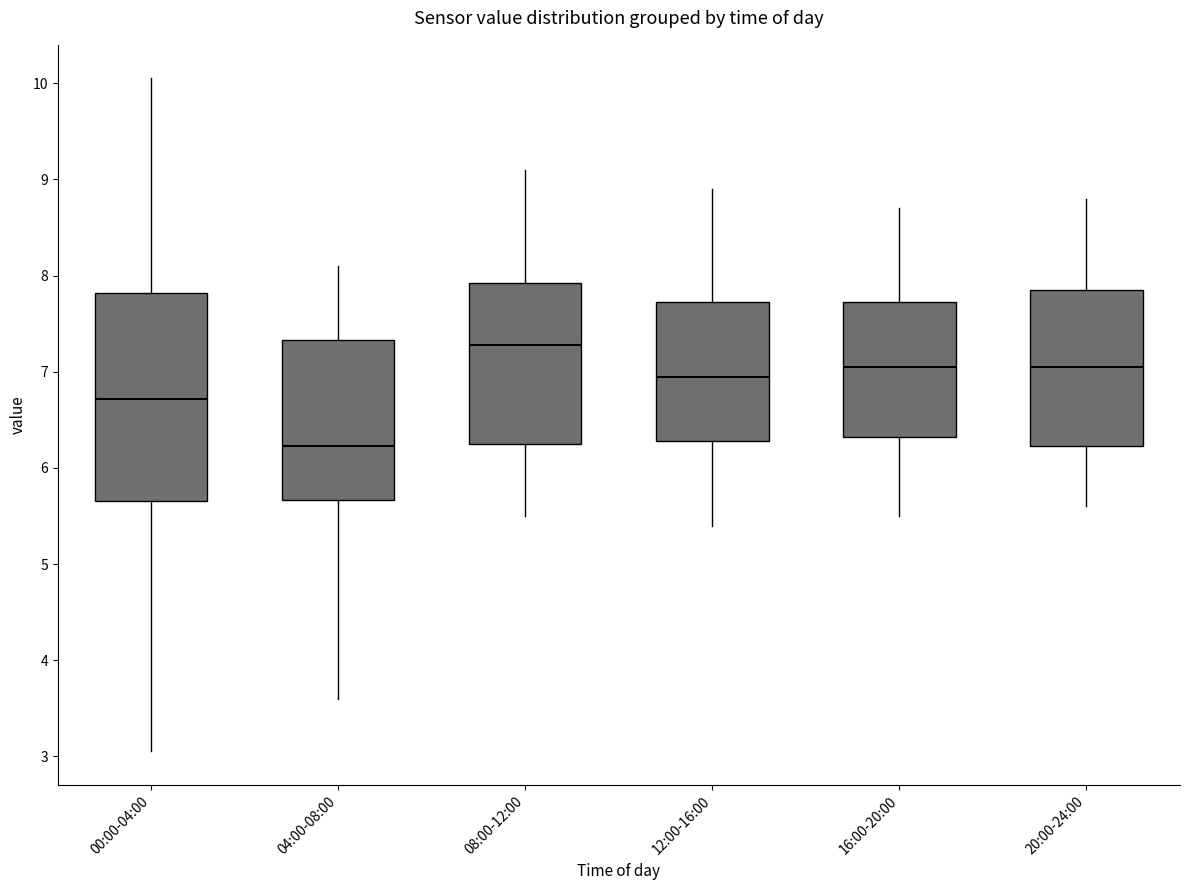

Reading left to right, read every box against the y-axis: the position of its median line, the range the box covers, and the ends of its whiskers. The values are not printed on the chart, so give them approximately, as read against the axis.

00:00-04:00: median 6.7, box 5.7 to 7.8, whiskers 3.1 to 10.1
04:00-08:00: median 6.2, box 5.7 to 7.3, whiskers 3.6 to 8.1
08:00-12:00: median 7.3, box 6.3 to 7.9, whiskers 5.5 to 9.1
12:00-16:00: median 7.0, box 6.3 to 7.7, whiskers 5.4 to 8.9
16:00-20:00: median 7.1, box 6.3 to 7.7, whiskers 5.5 to 8.7
20:00-24:00: median 7.1, box 6.2 to 7.9, whiskers 5.6 to 8.8